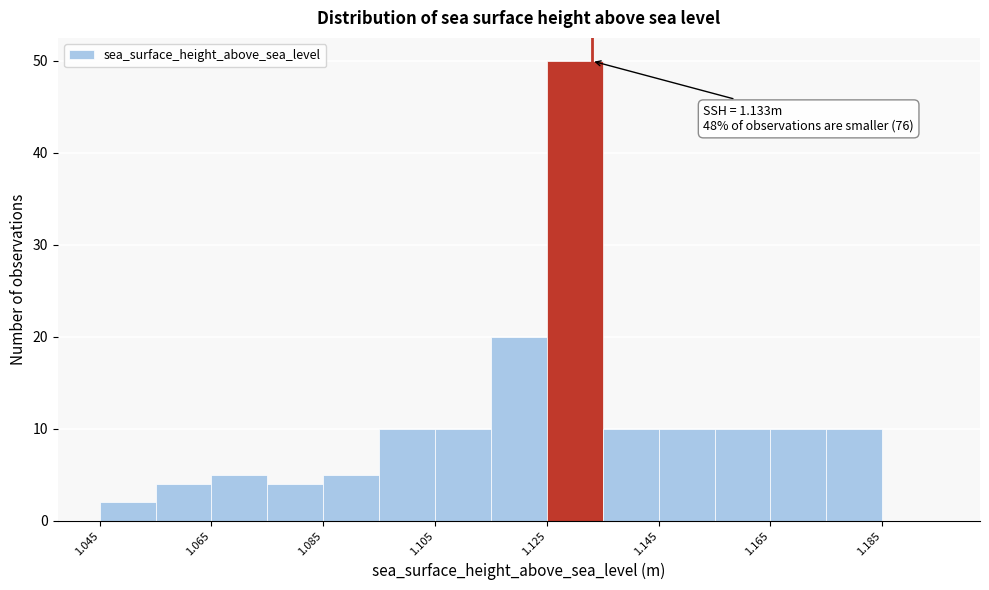

Over which range of the x-axis is the bar tallest?

1.125 to 1.135